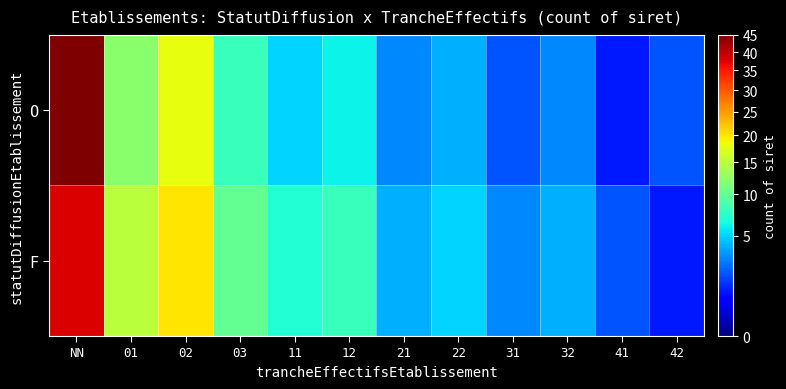

Reading left to right, what are all the values shown in this chart?

O: NN=45	01=12	02=18	03=8	11=5	12=6	21=3	22=4	31=2	32=3	41=1	42=2
F: NN=38	01=15	02=20	03=10	11=7	12=8	21=4	22=5	31=3	32=4	41=2	42=1